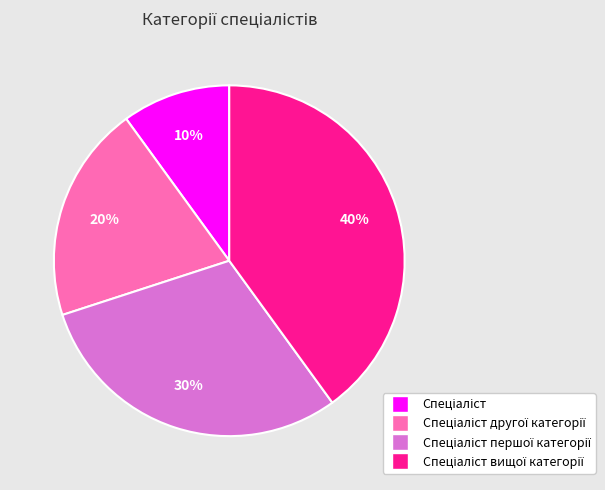

Does any single category account for the majority?

No